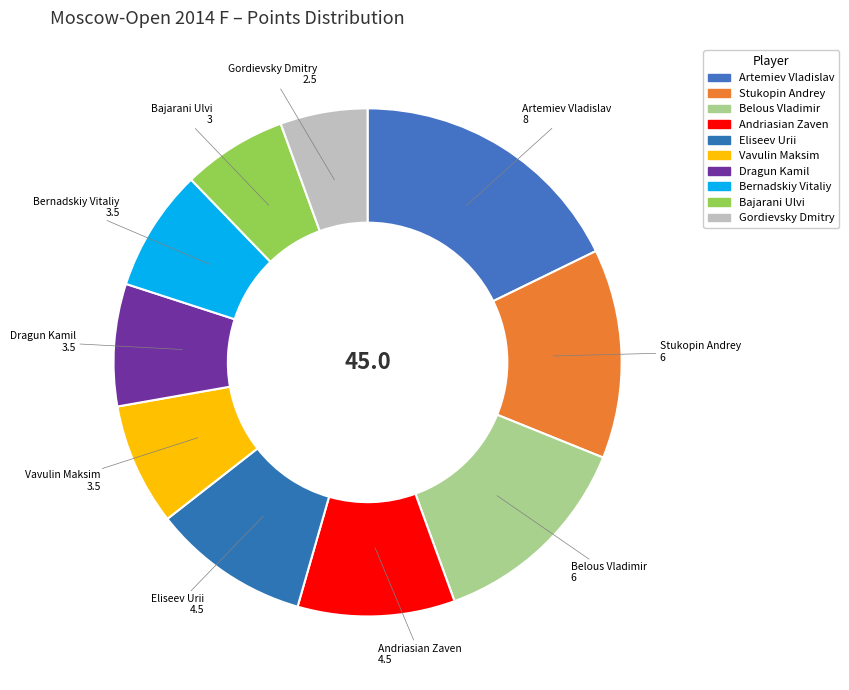

What is the smallest slice in the pie chart?

Gordievsky Dmitry